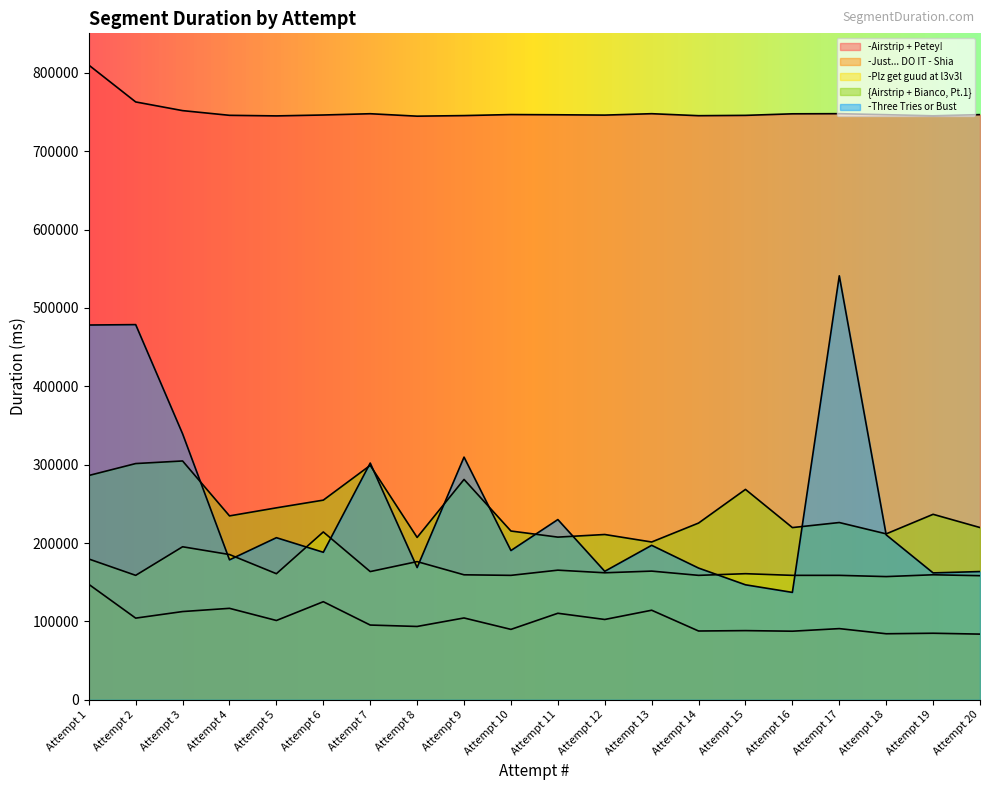

How many intersections are there between {Airstrip + Bianco, Pt.1} and -Three Tries or Bust?

9